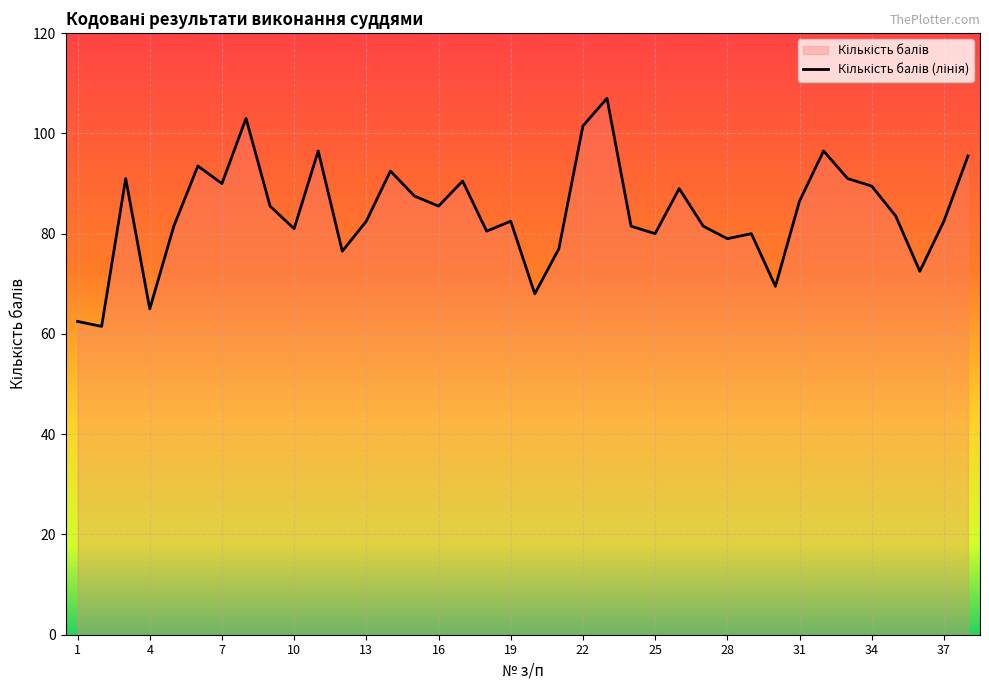

How many lines are shown in the chart?

1